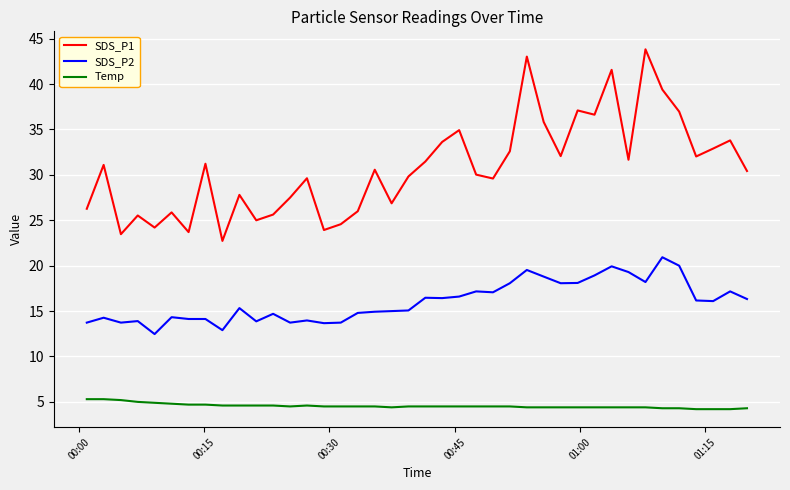

True or false: SDS_P2 has more than 2 interior local peaks.

True